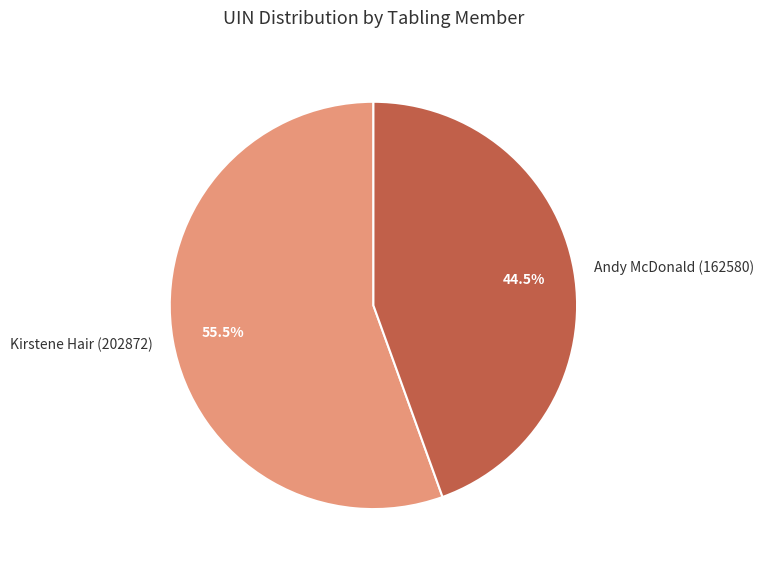

Does any single category account for the majority?

Yes